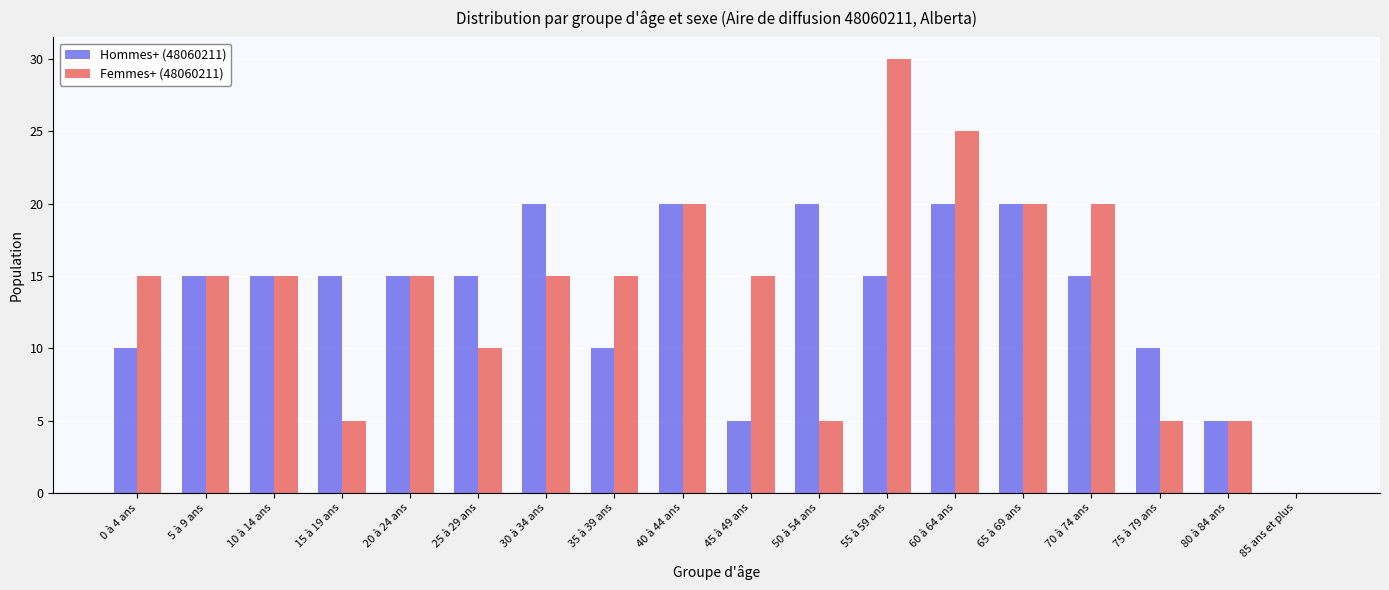

What value does the Hommes+ (48060211) series have at 35 à 39 ans, to the nearest 10?

10